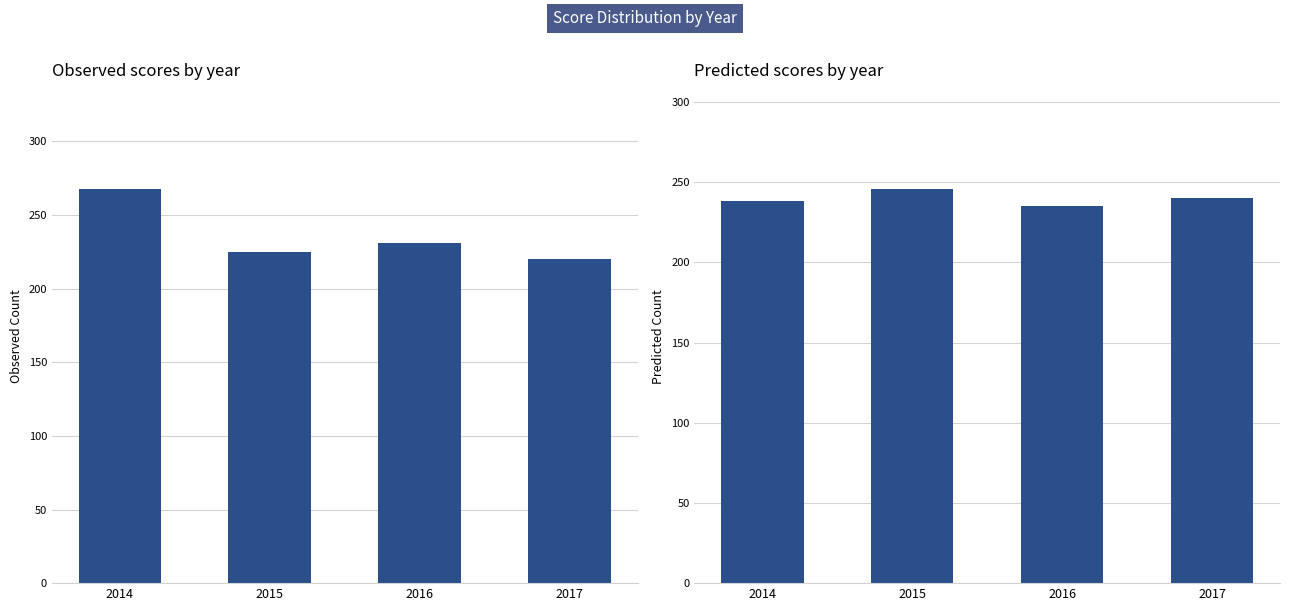

Reading left to right, transcribe all the data shown in this chart.

Grade 3: 268	225	231	220
Grade 4: 238	246	235	240